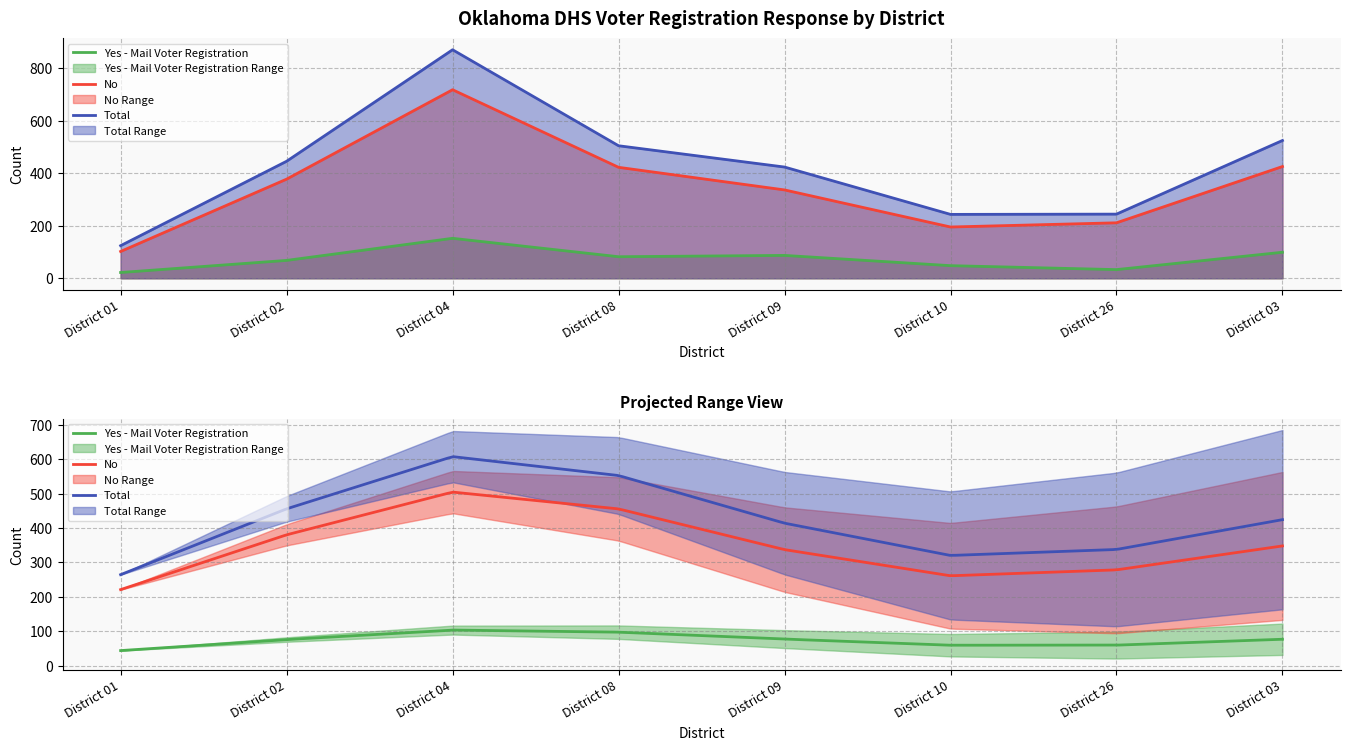

What is the smallest value displayed?

22